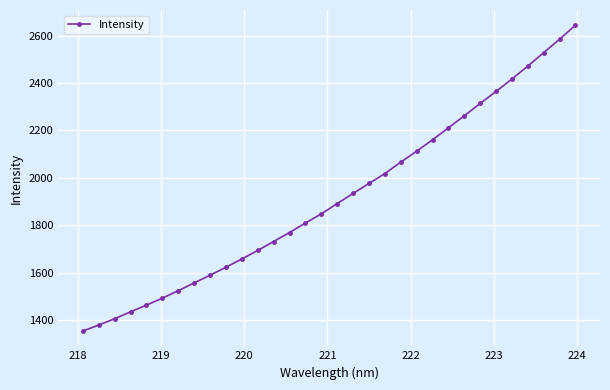

What is the minimum value shown in the chart?

1354.1